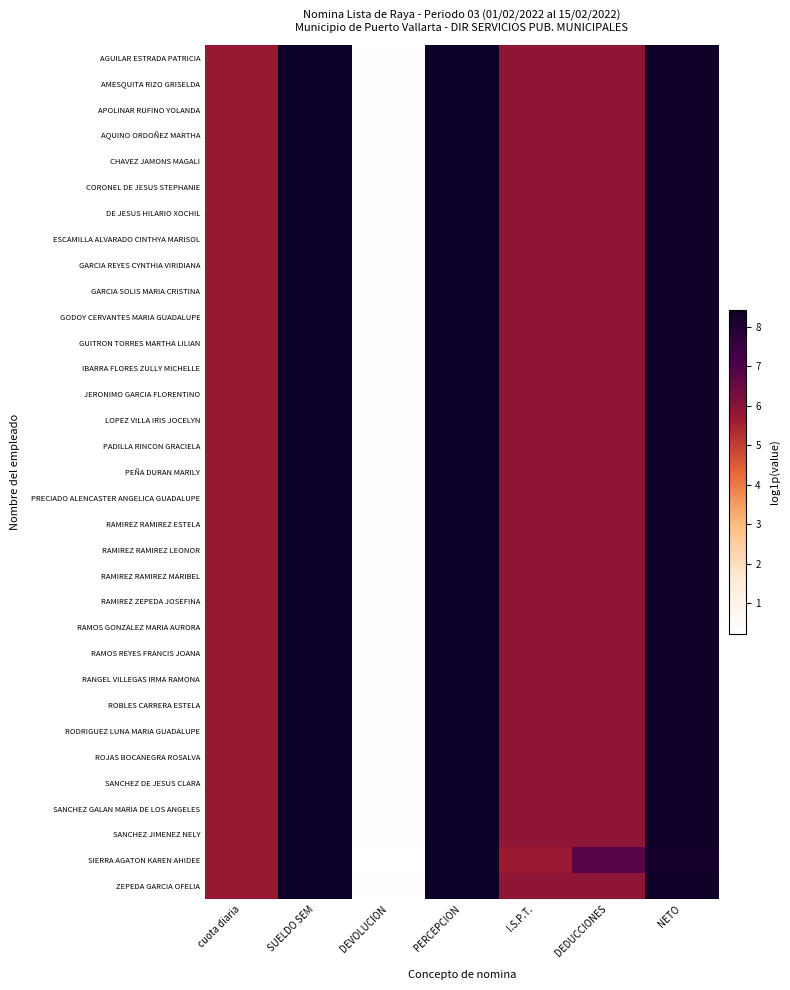

Reading left to right, list all the values displayed in this chart.

AGUILAR ESTRADA PATRICIA: cuota diaria=5.7	SUELDO SEM=8.4	DEVOLUCION=0.3	PERCEPCION=8.4	I.S.P.T.=5.9	DEDUCCIONES=5.9	NETO=8.3
AMESQUITA RIZO GRISELDA: cuota diaria=5.7	SUELDO SEM=8.4	DEVOLUCION=0.3	PERCEPCION=8.4	I.S.P.T.=5.9	DEDUCCIONES=5.9	NETO=8.3
APOLINAR RUFINO YOLANDA: cuota diaria=5.7	SUELDO SEM=8.4	DEVOLUCION=0.3	PERCEPCION=8.4	I.S.P.T.=5.9	DEDUCCIONES=5.9	NETO=8.3
AQUINO ORDOÑEZ MARTHA: cuota diaria=5.7	SUELDO SEM=8.4	DEVOLUCION=0.3	PERCEPCION=8.4	I.S.P.T.=5.9	DEDUCCIONES=5.9	NETO=8.3
CHAVEZ JAMONS MAGALI: cuota diaria=5.7	SUELDO SEM=8.4	DEVOLUCION=0.3	PERCEPCION=8.4	I.S.P.T.=5.9	DEDUCCIONES=5.9	NETO=8.3
CORONEL DE JESUS STEPHANIE: cuota diaria=5.7	SUELDO SEM=8.4	DEVOLUCION=0.3	PERCEPCION=8.4	I.S.P.T.=5.9	DEDUCCIONES=5.9	NETO=8.3
DE JESUS HILARIO XOCHIL: cuota diaria=5.7	SUELDO SEM=8.4	DEVOLUCION=0.3	PERCEPCION=8.4	I.S.P.T.=5.9	DEDUCCIONES=5.9	NETO=8.3
ESCAMILLA ALVARADO CINTHYA MARISOL: cuota diaria=5.7	SUELDO SEM=8.4	DEVOLUCION=0.3	PERCEPCION=8.4	I.S.P.T.=5.9	DEDUCCIONES=5.9	NETO=8.3
GARCIA REYES CYNTHIA VIRIDIANA: cuota diaria=5.7	SUELDO SEM=8.4	DEVOLUCION=0.3	PERCEPCION=8.4	I.S.P.T.=5.9	DEDUCCIONES=5.9	NETO=8.3
GARCIA SOLIS MARIA CRISTINA: cuota diaria=5.7	SUELDO SEM=8.4	DEVOLUCION=0.3	PERCEPCION=8.4	I.S.P.T.=5.9	DEDUCCIONES=5.9	NETO=8.3
GODOY CERVANTES MARIA GUADALUPE: cuota diaria=5.7	SUELDO SEM=8.4	DEVOLUCION=0.3	PERCEPCION=8.4	I.S.P.T.=5.9	DEDUCCIONES=5.9	NETO=8.3
GUITRON TORRES MARTHA LILIAN: cuota diaria=5.7	SUELDO SEM=8.4	DEVOLUCION=0.3	PERCEPCION=8.4	I.S.P.T.=5.9	DEDUCCIONES=5.9	NETO=8.3
IBARRA FLORES ZULLY MICHELLE: cuota diaria=5.7	SUELDO SEM=8.4	DEVOLUCION=0.3	PERCEPCION=8.4	I.S.P.T.=5.9	DEDUCCIONES=5.9	NETO=8.3
JERONIMO GARCIA FLORENTINO: cuota diaria=5.7	SUELDO SEM=8.4	DEVOLUCION=0.3	PERCEPCION=8.4	I.S.P.T.=5.9	DEDUCCIONES=5.9	NETO=8.3
LOPEZ VILLA IRIS JOCELYN: cuota diaria=5.7	SUELDO SEM=8.4	DEVOLUCION=0.3	PERCEPCION=8.4	I.S.P.T.=5.9	DEDUCCIONES=5.9	NETO=8.3
PADILLA RINCON GRACIELA: cuota diaria=5.7	SUELDO SEM=8.4	DEVOLUCION=0.3	PERCEPCION=8.4	I.S.P.T.=5.9	DEDUCCIONES=5.9	NETO=8.3
PEÑA DURAN MARILY: cuota diaria=5.7	SUELDO SEM=8.4	DEVOLUCION=0.3	PERCEPCION=8.4	I.S.P.T.=5.9	DEDUCCIONES=5.9	NETO=8.3
PRECIADO ALENCASTER ANGELICA GUADALUPE: cuota diaria=5.7	SUELDO SEM=8.4	DEVOLUCION=0.3	PERCEPCION=8.4	I.S.P.T.=5.9	DEDUCCIONES=5.9	NETO=8.3
RAMIREZ RAMIREZ ESTELA: cuota diaria=5.7	SUELDO SEM=8.4	DEVOLUCION=0.3	PERCEPCION=8.4	I.S.P.T.=5.9	DEDUCCIONES=5.9	NETO=8.3
RAMIREZ RAMIREZ LEONOR: cuota diaria=5.7	SUELDO SEM=8.4	DEVOLUCION=0.3	PERCEPCION=8.4	I.S.P.T.=5.9	DEDUCCIONES=5.9	NETO=8.3
RAMIREZ RAMIREZ MARIBEL: cuota diaria=5.7	SUELDO SEM=8.4	DEVOLUCION=0.3	PERCEPCION=8.4	I.S.P.T.=5.9	DEDUCCIONES=5.9	NETO=8.3
RAMIREZ ZEPEDA JOSEFINA: cuota diaria=5.7	SUELDO SEM=8.4	DEVOLUCION=0.3	PERCEPCION=8.4	I.S.P.T.=5.9	DEDUCCIONES=5.9	NETO=8.3
RAMOS GONZALEZ MARIA AURORA: cuota diaria=5.7	SUELDO SEM=8.4	DEVOLUCION=0.3	PERCEPCION=8.4	I.S.P.T.=5.9	DEDUCCIONES=5.9	NETO=8.3
RAMOS REYES FRANCIS JOANA: cuota diaria=5.7	SUELDO SEM=8.4	DEVOLUCION=0.3	PERCEPCION=8.4	I.S.P.T.=5.9	DEDUCCIONES=5.9	NETO=8.3
RANGEL VILLEGAS IRMA RAMONA: cuota diaria=5.7	SUELDO SEM=8.4	DEVOLUCION=0.3	PERCEPCION=8.4	I.S.P.T.=5.9	DEDUCCIONES=5.9	NETO=8.3
ROBLES CARRERA ESTELA: cuota diaria=5.7	SUELDO SEM=8.4	DEVOLUCION=0.3	PERCEPCION=8.4	I.S.P.T.=5.9	DEDUCCIONES=5.9	NETO=8.3
RODRIGUEZ LUNA MARIA GUADALUPE: cuota diaria=5.7	SUELDO SEM=8.4	DEVOLUCION=0.3	PERCEPCION=8.4	I.S.P.T.=5.9	DEDUCCIONES=5.9	NETO=8.3
ROJAS BOCANEGRA ROSALVA: cuota diaria=5.7	SUELDO SEM=8.4	DEVOLUCION=0.3	PERCEPCION=8.4	I.S.P.T.=5.9	DEDUCCIONES=5.9	NETO=8.3
SANCHEZ DE JESUS CLARA: cuota diaria=5.7	SUELDO SEM=8.4	DEVOLUCION=0.3	PERCEPCION=8.4	I.S.P.T.=5.9	DEDUCCIONES=5.9	NETO=8.3
SANCHEZ GALAN MARIA DE LOS ANGELES: cuota diaria=5.7	SUELDO SEM=8.4	DEVOLUCION=0.3	PERCEPCION=8.4	I.S.P.T.=5.9	DEDUCCIONES=5.9	NETO=8.3
SANCHEZ JIMENEZ NELY: cuota diaria=5.7	SUELDO SEM=8.4	DEVOLUCION=0.3	PERCEPCION=8.4	I.S.P.T.=5.9	DEDUCCIONES=5.9	NETO=8.3
SIERRA AGATON KAREN AHIDEE: cuota diaria=5.7	SUELDO SEM=8.4	DEVOLUCION=0.2	PERCEPCION=8.4	I.S.P.T.=5.7	DEDUCCIONES=6.8	NETO=8.2
ZEPEDA GARCIA OFELIA: cuota diaria=5.7	SUELDO SEM=8.4	DEVOLUCION=0.3	PERCEPCION=8.4	I.S.P.T.=5.9	DEDUCCIONES=5.9	NETO=8.3